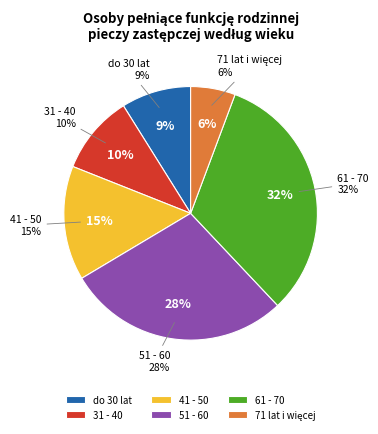

What is the change in value from do 30 lat to 51 - 60?

+0.2